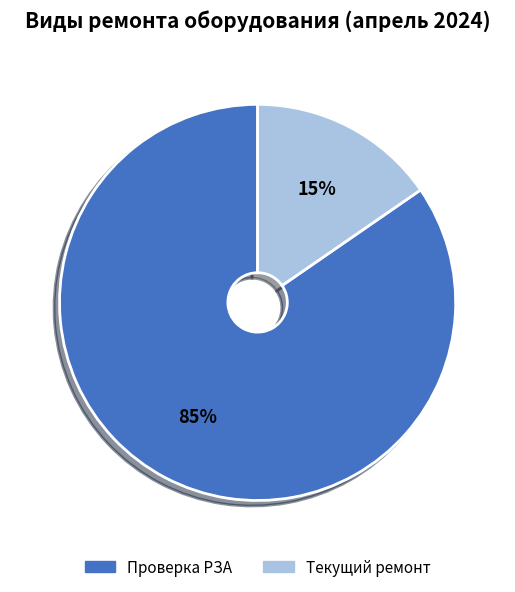

Is there a majority slice in this chart?

Yes